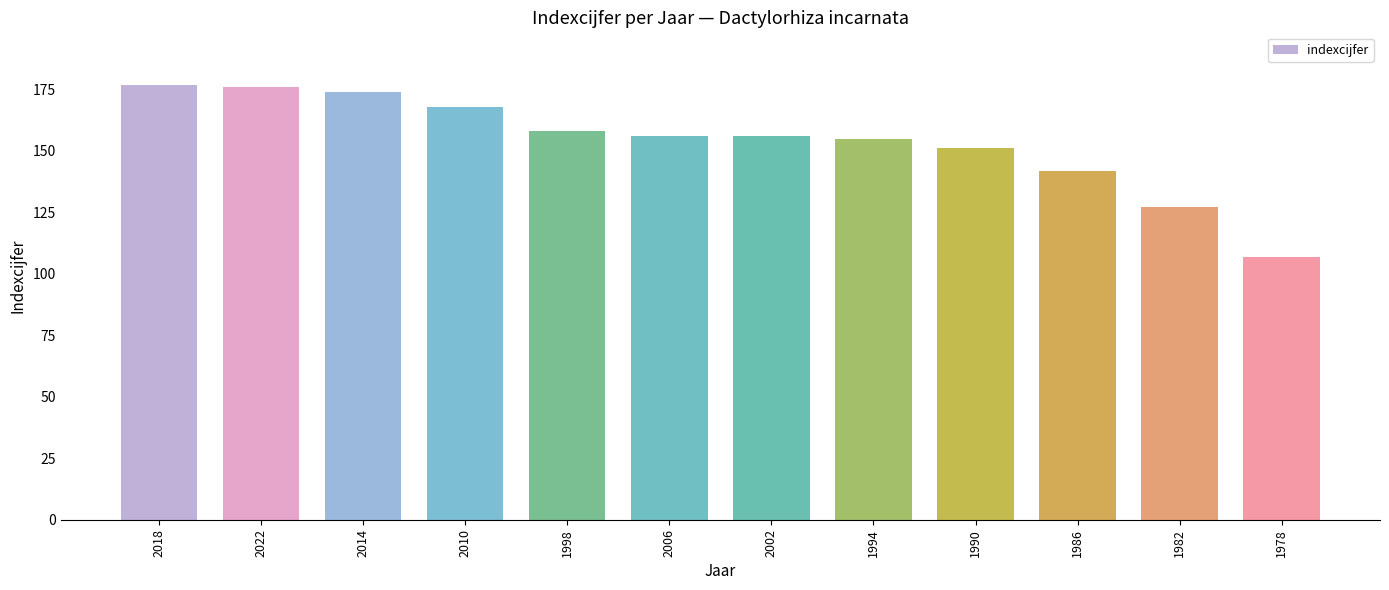

What is the maximum value shown in the chart?

177